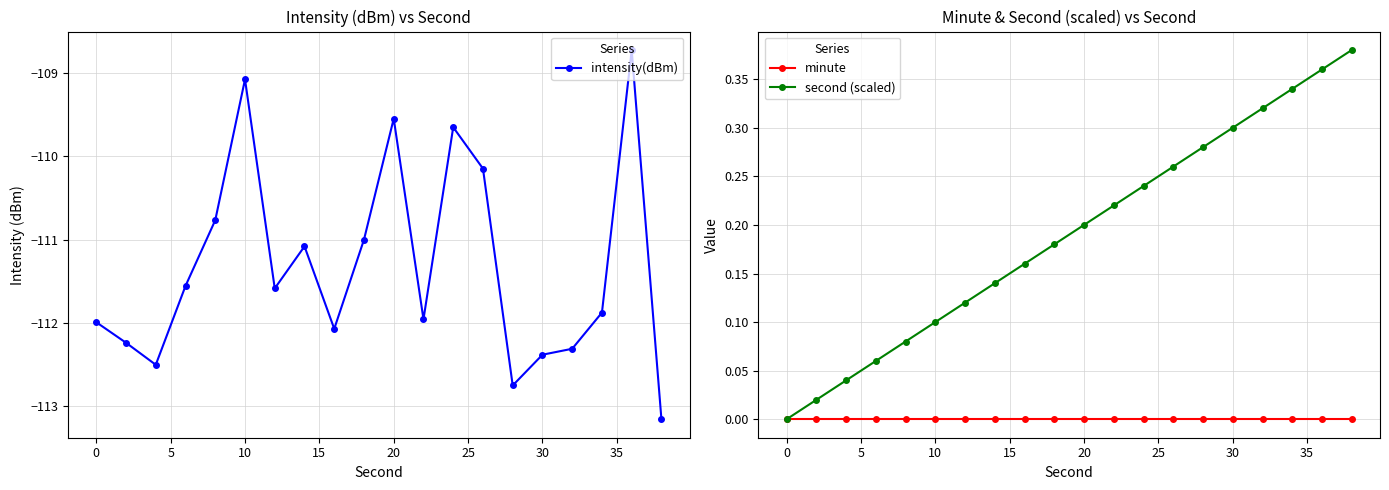

What are all the series names shown in the legend?

intensity(dBm), minute, second (scaled)